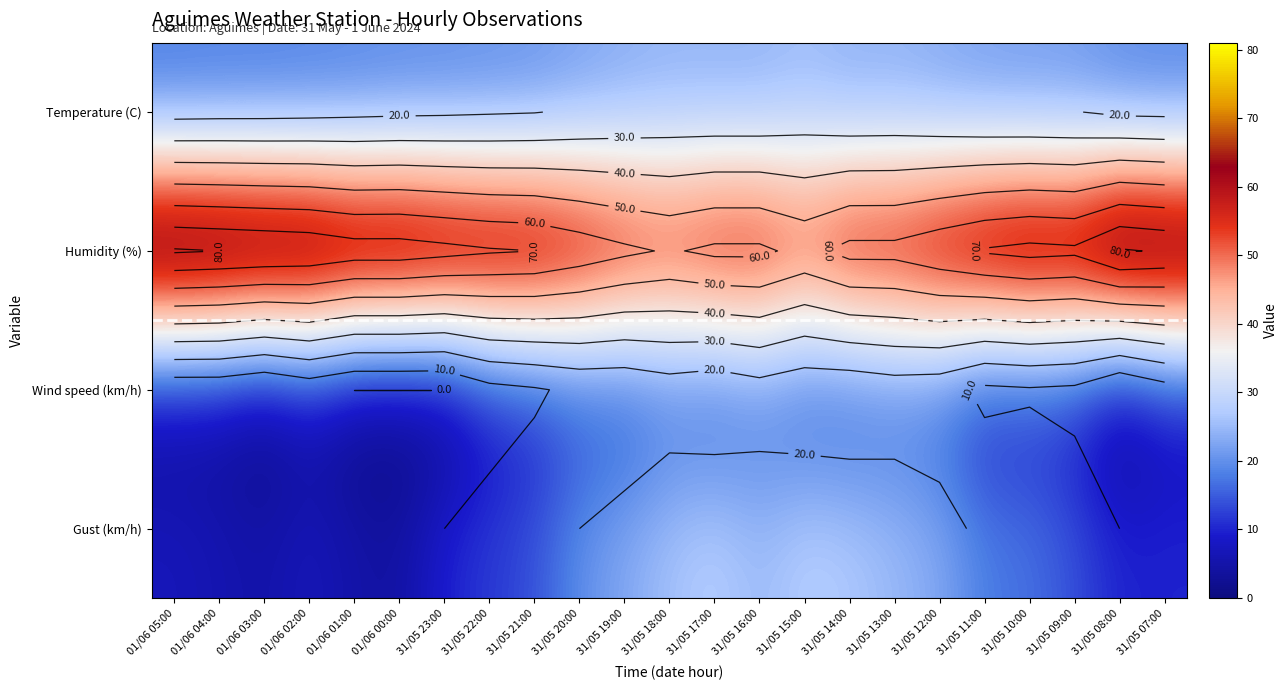

Which series has the largest total across all categories?

Humidity (%)